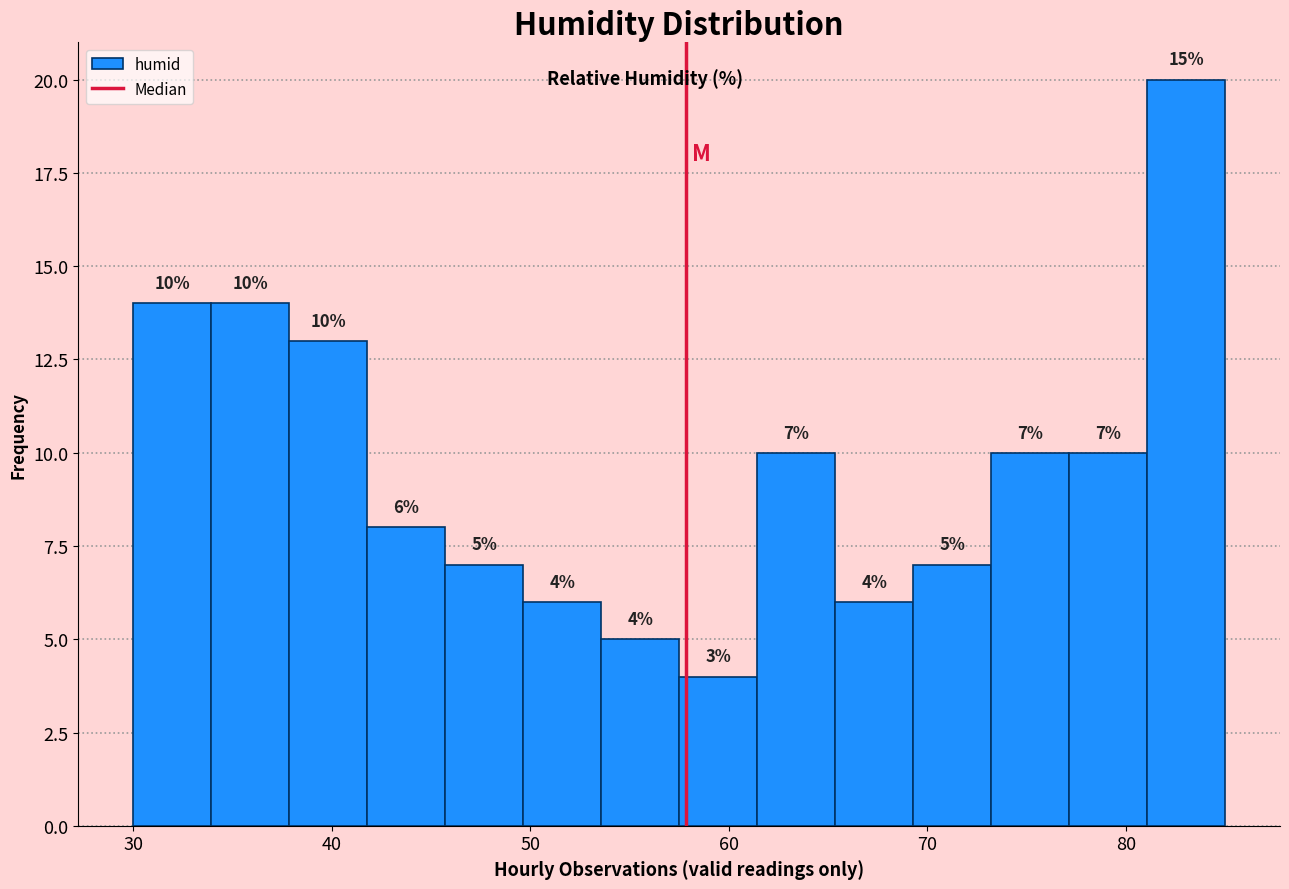

Read against the x-axis, roughly where is the centre of the tallest bar?

83